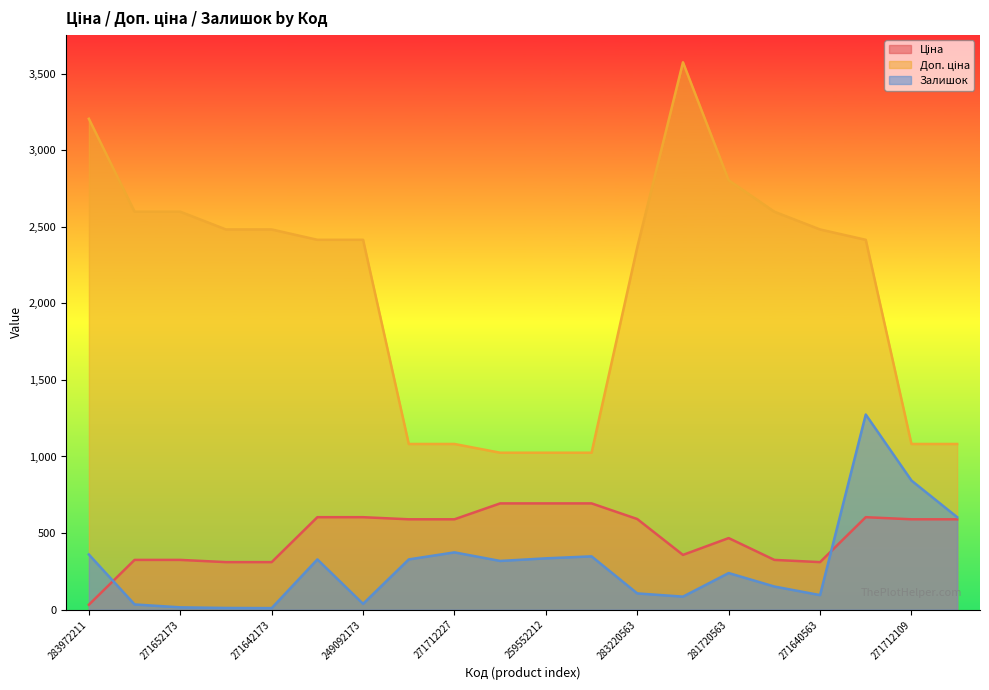

What is the sum of all Залишок values?

5896.0